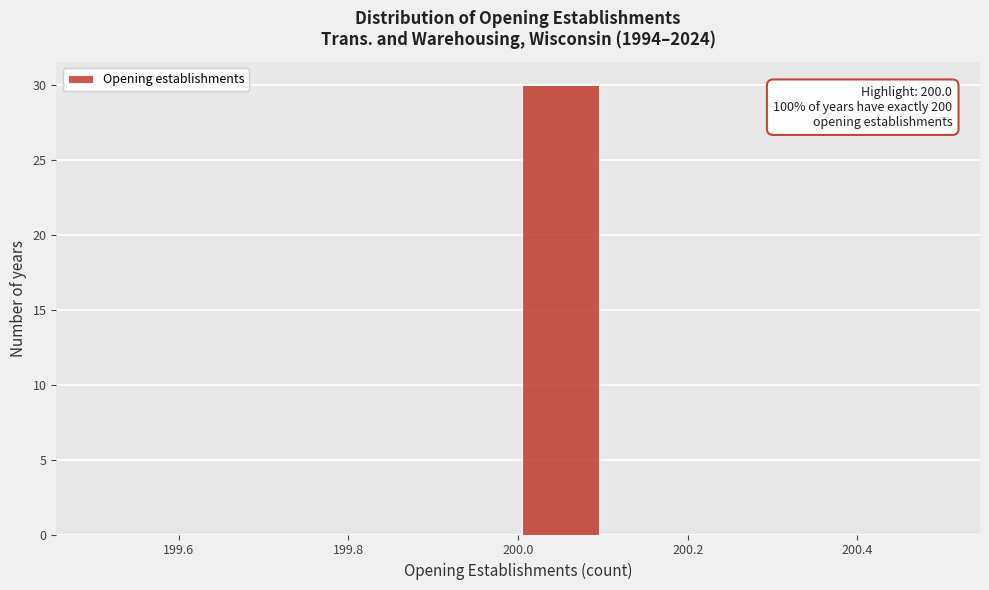

Which range on the x-axis has the tallest bar?

200.0 to 200.1